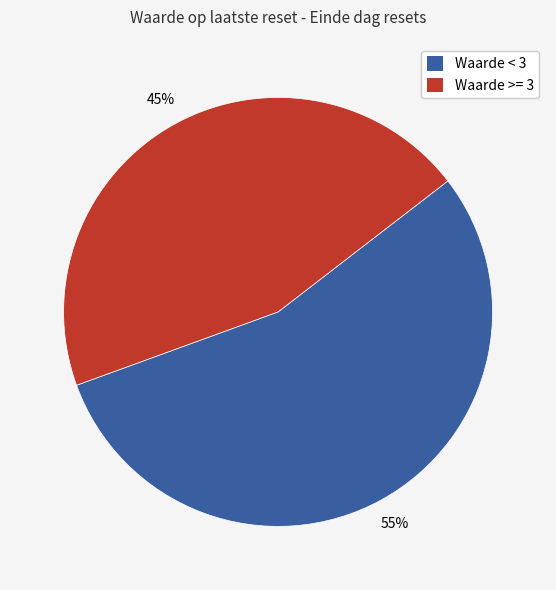

To the nearest percent, what is the difference between the largest and smallest slice percentages?

10%